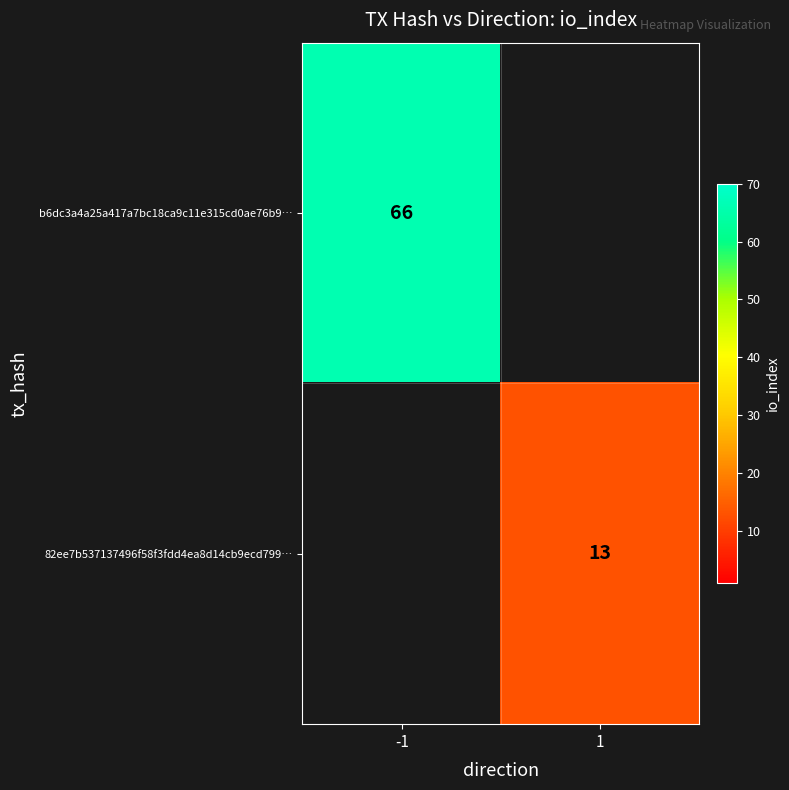

Is it true that b6dc3a4a25a417a7bc18ca9c11e315cd0ae76b9… equals 32 at -1?

False